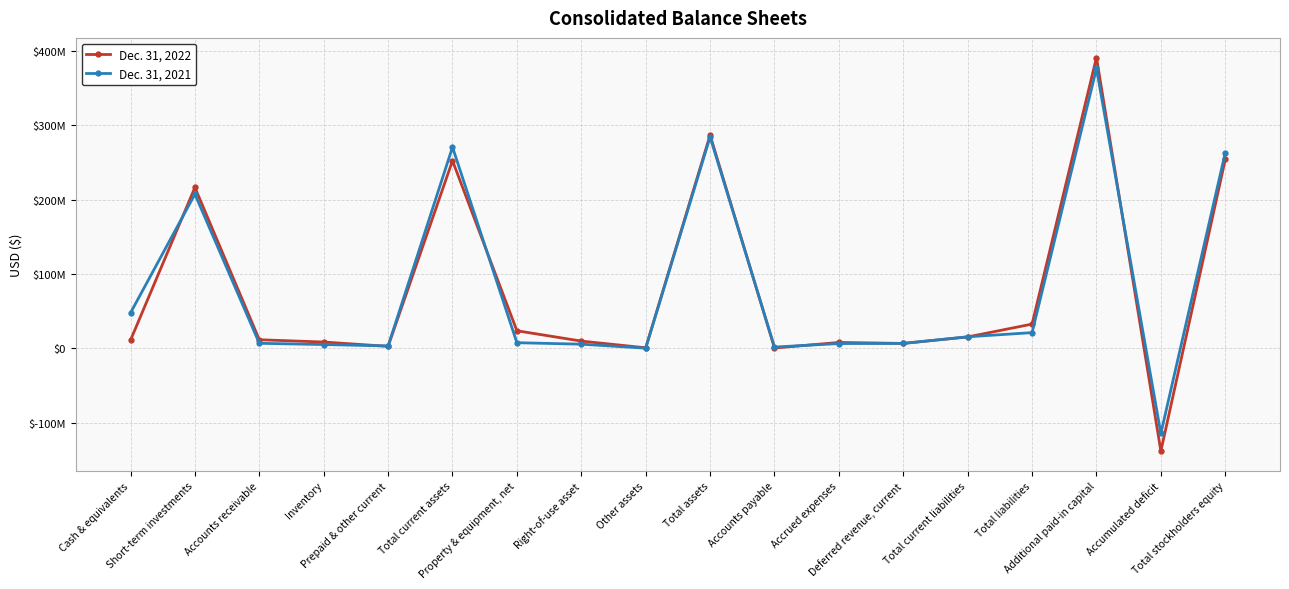

What are all the series names shown in the legend?

Dec. 31, 2022, Dec. 31, 2021